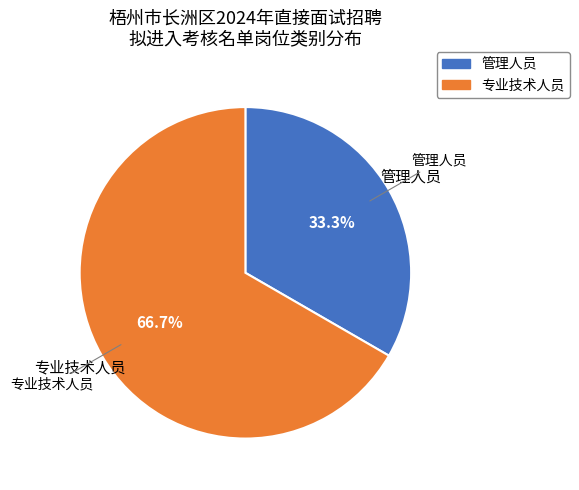

To the nearest percent, what is the difference between the 管理人员 and 专业技术人员 slice percentages?

33%